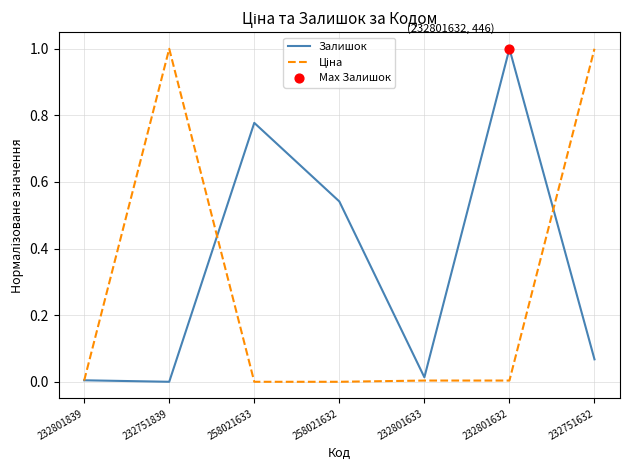

Which series has the largest total across all categories?

Залишок